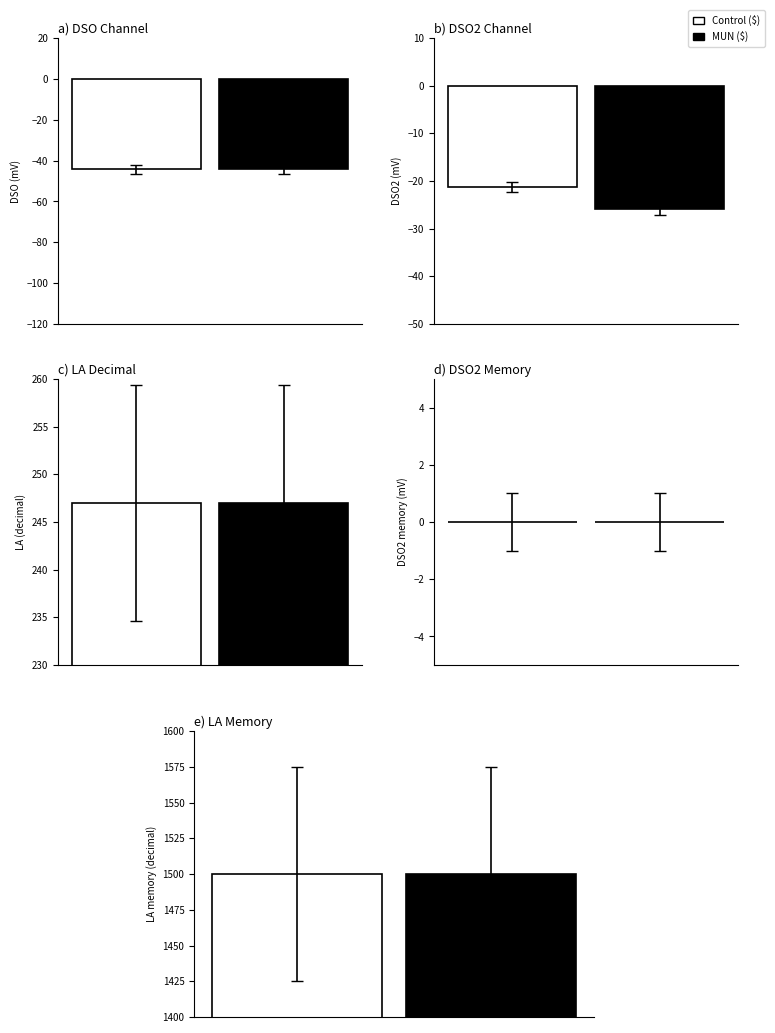

How many distinct data groups are displayed?

2